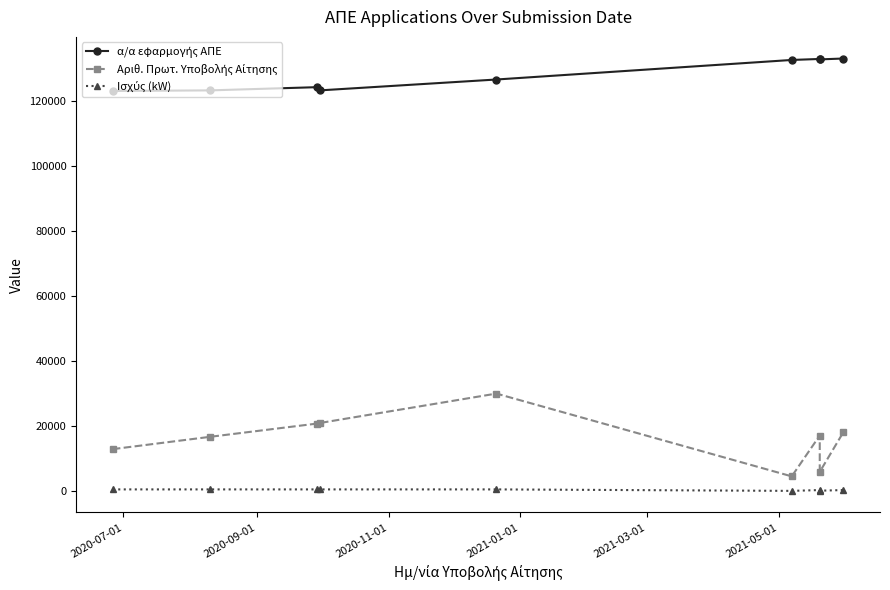

True or false: Ισχύς (kW) and α/α εφαρμογής ΑΠΕ intersect in this chart.

False